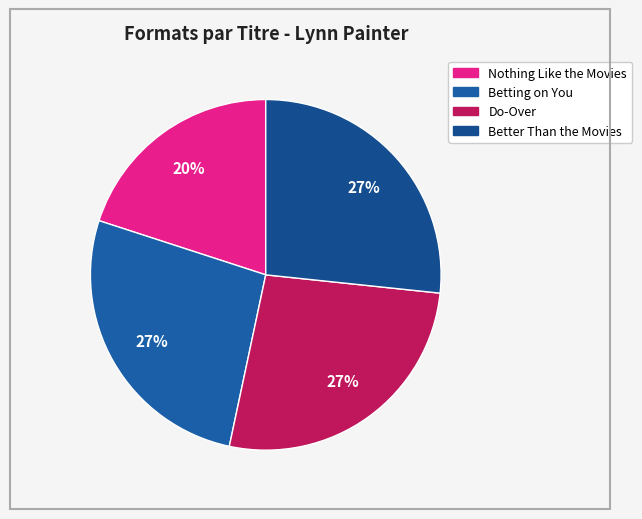

To the nearest percent, what portion does Nothing Like the Movies represent?

20%